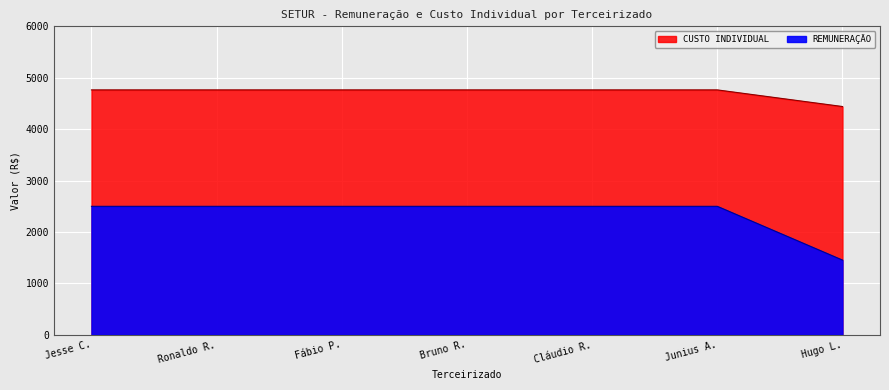

What is the total value across all series at Jesse C.?

7261.6